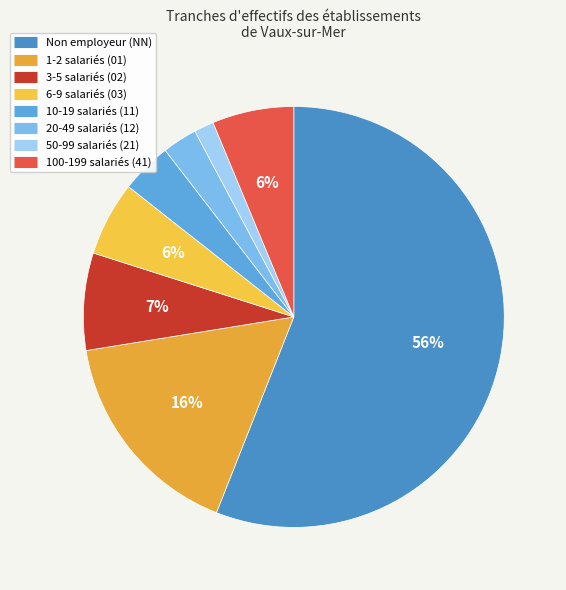

Count the number of slices in the pie.

8